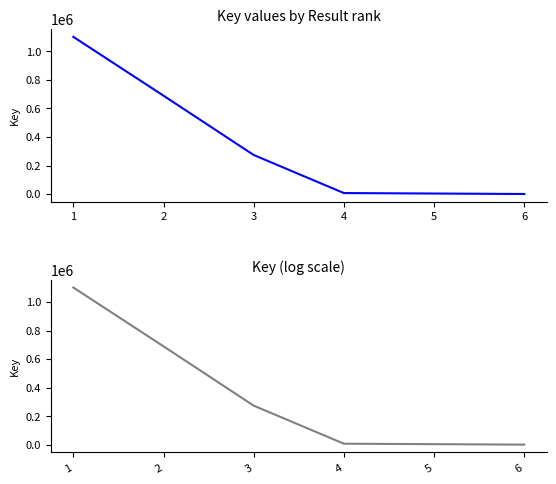

Where is the data nearest to the value 551167?

2